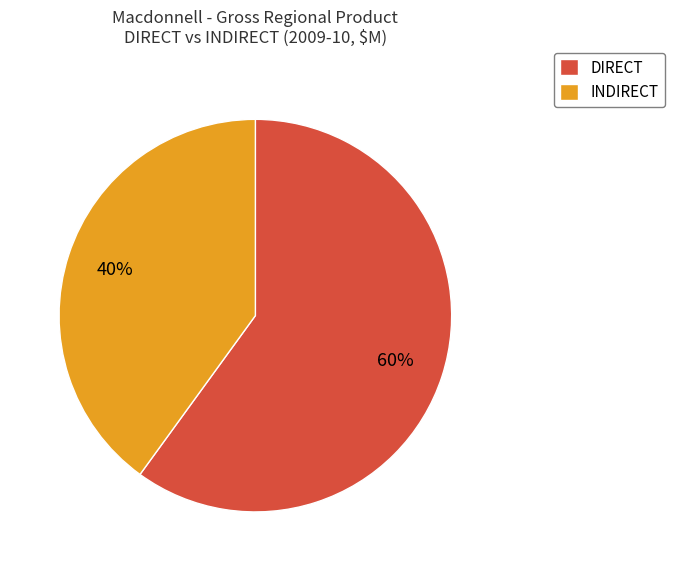

What percentage is the DIRECT slice, to the nearest percent?

60%